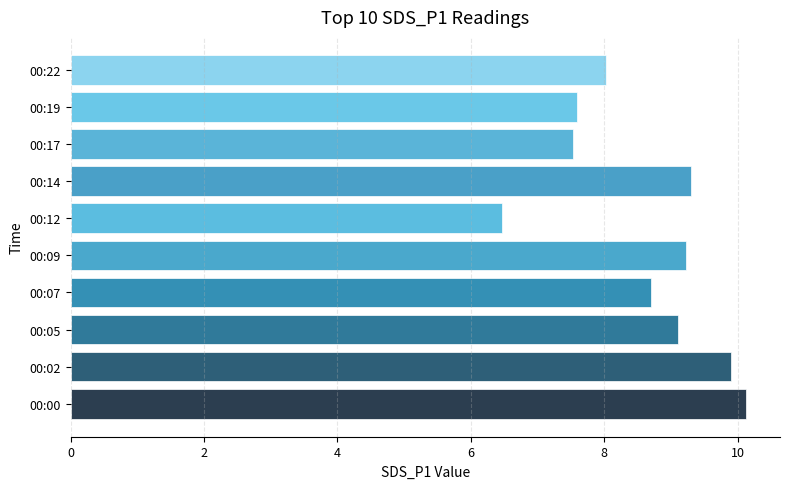

The value at 00:14 is 9.3. True or false?

True